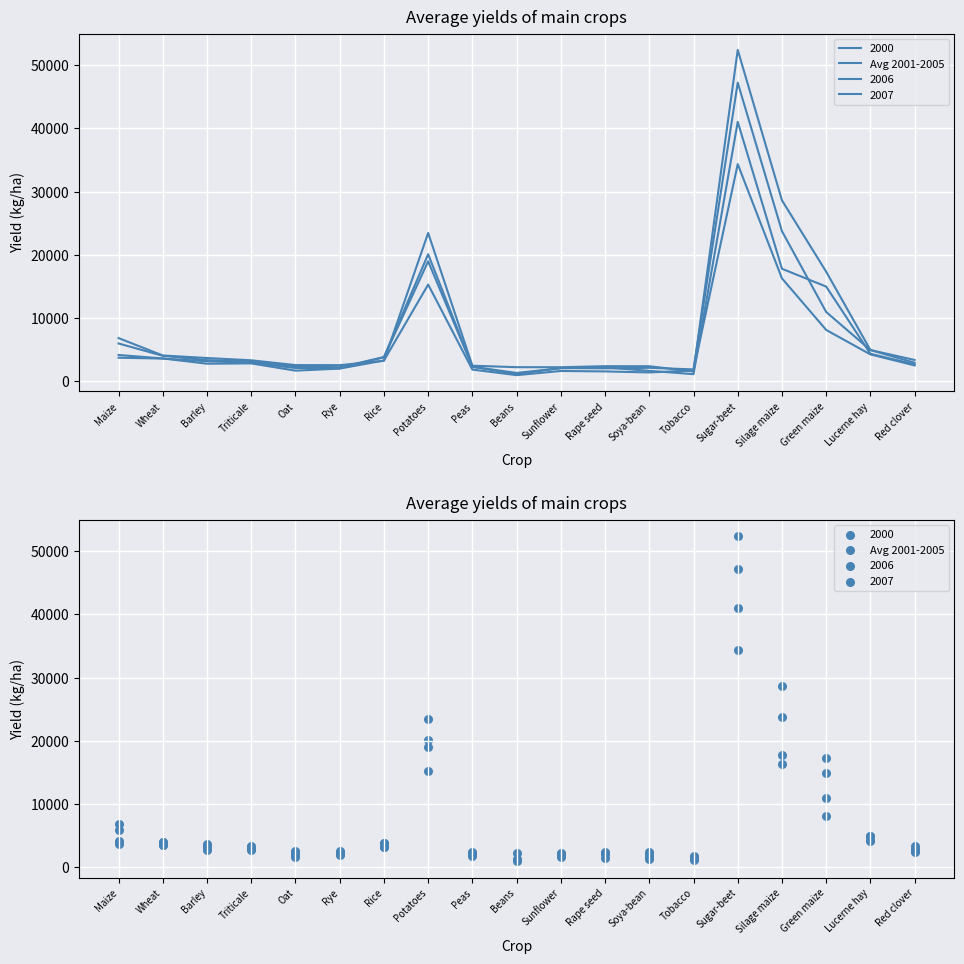

What is the change in value from Barley to Lucerne hay?

+1600